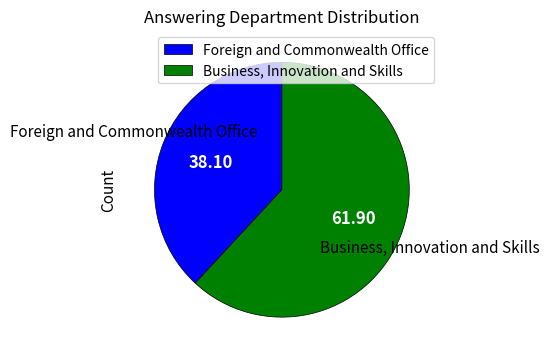

Which slice is the largest?

Business, Innovation and Skills